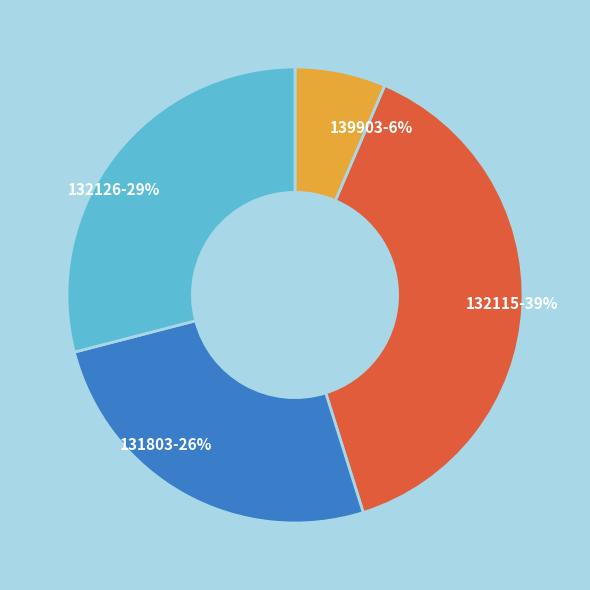

How many slices are in this pie chart?

4